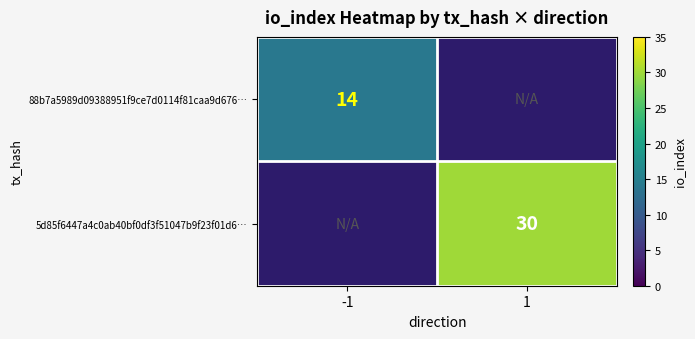

True or false: 88b7a5989d09388951f9ce7d0114f81caa9d676… has a value of 14 at -1.

True